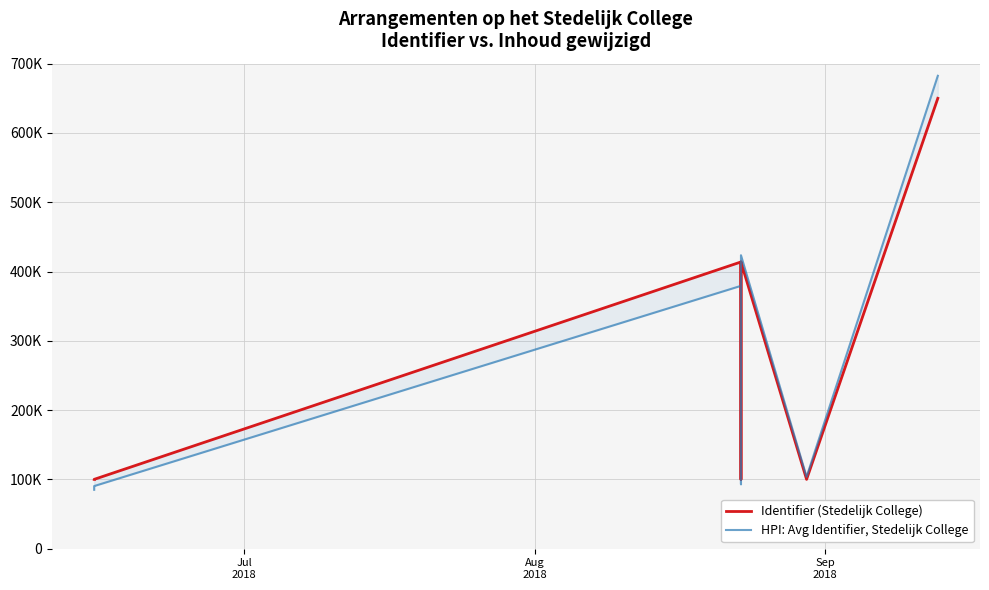

How many data points in Identifier (Stedelijk College) are less than 100032?

8